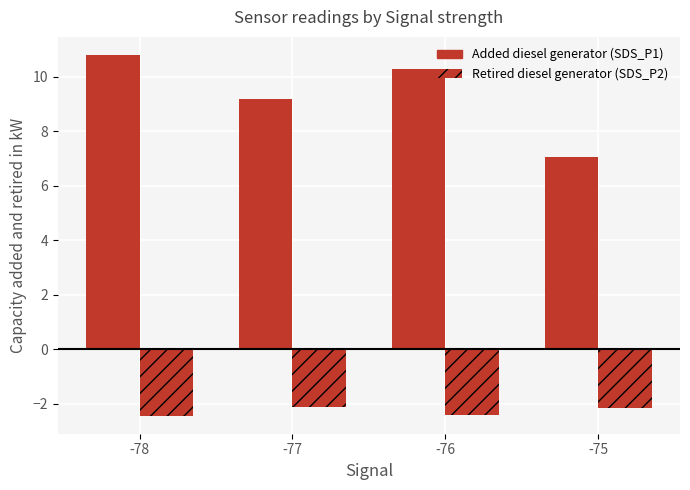

How many data points in Added diesel generator (SDS_P1) are above 10?

2